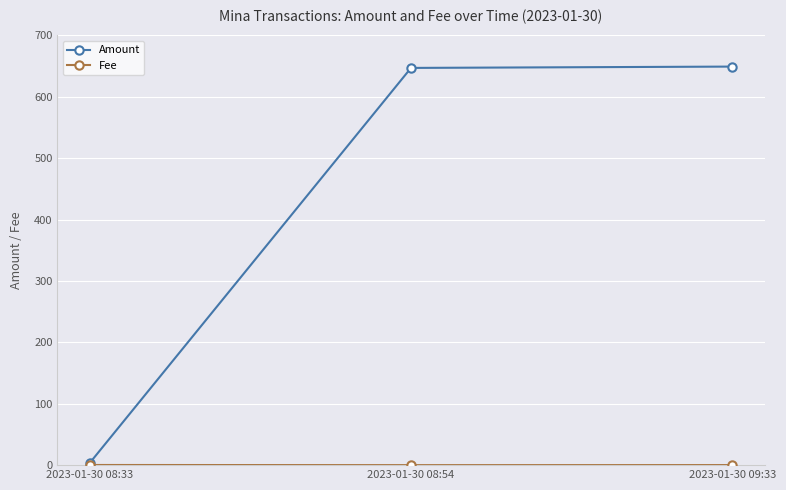

Which series has the largest total across all categories?

Amount